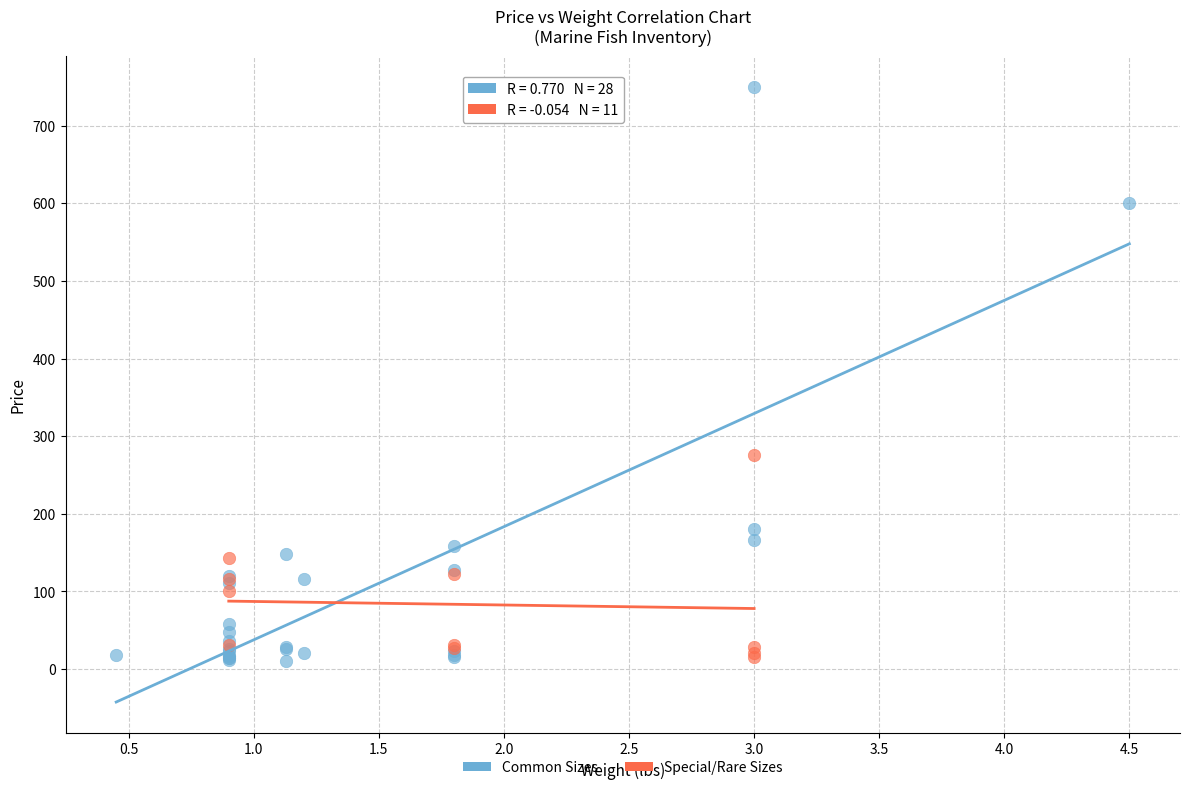

Which series has the largest Y range (max minus min)?

Common Sizes